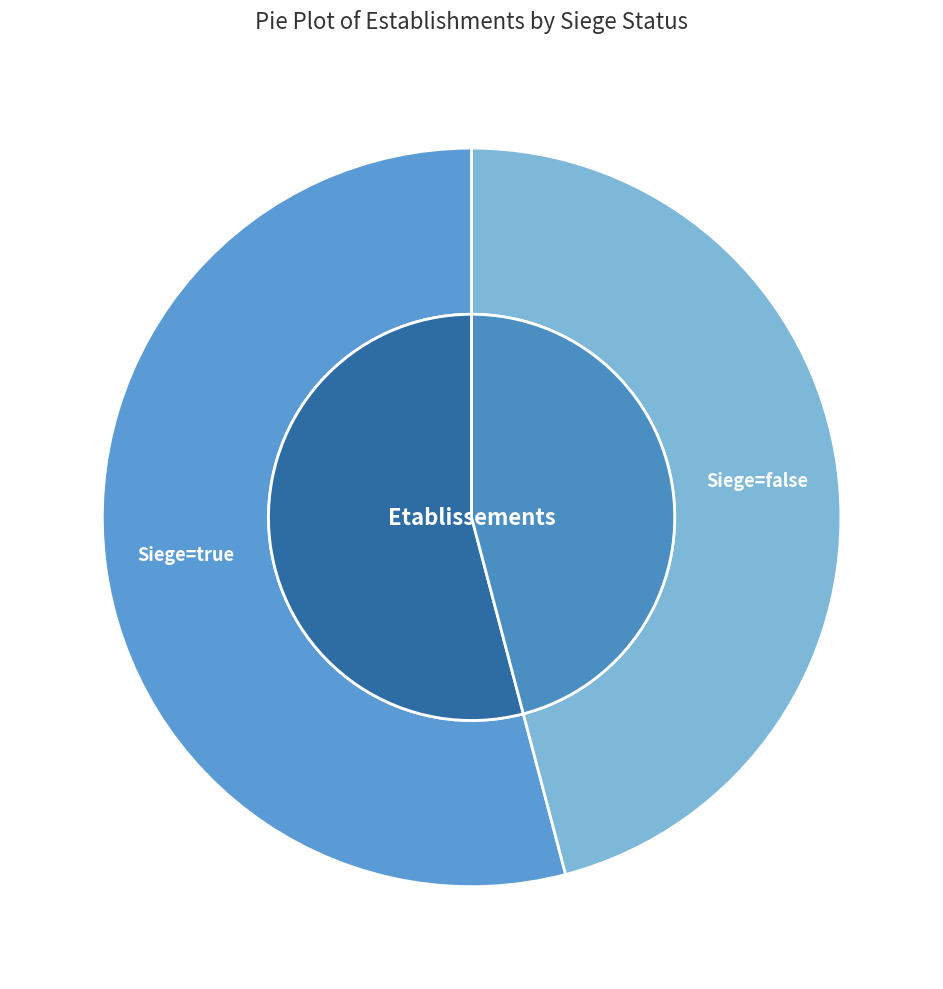

Count the number of slices in the pie.

2